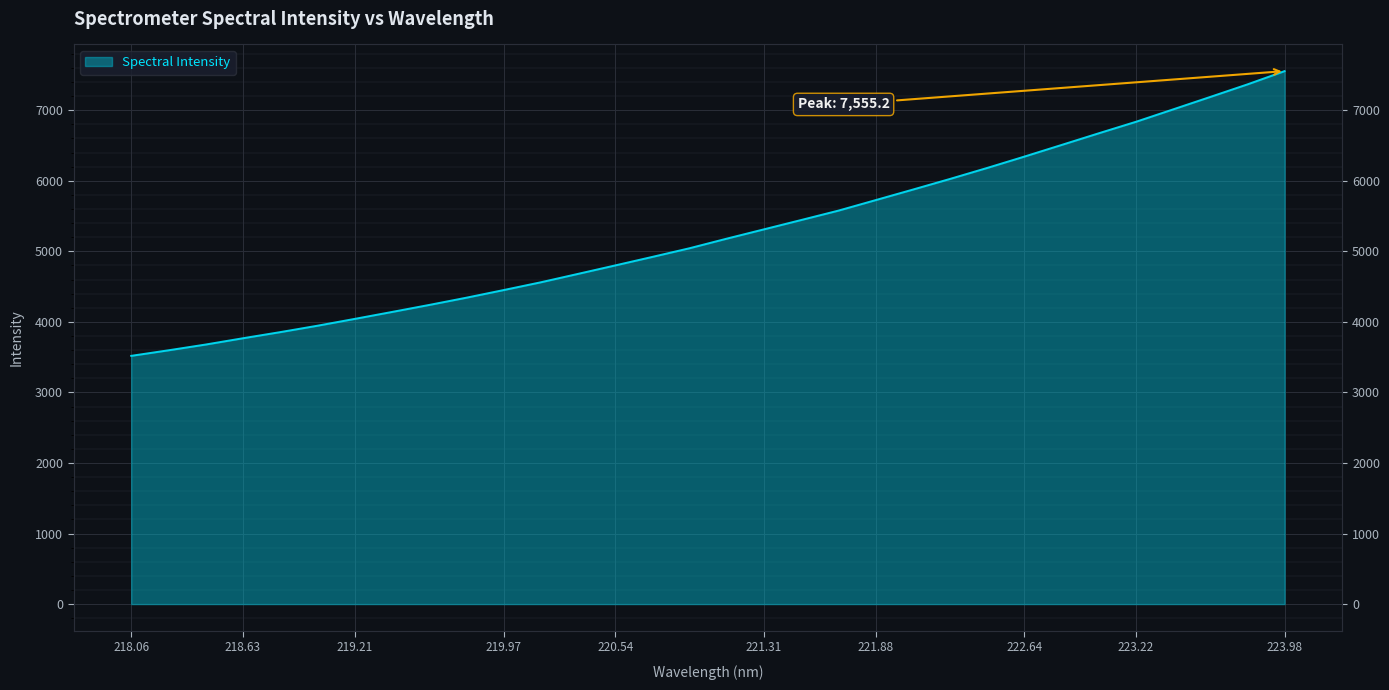

True or false: the data shows 4680.9 at 220.3533.

True